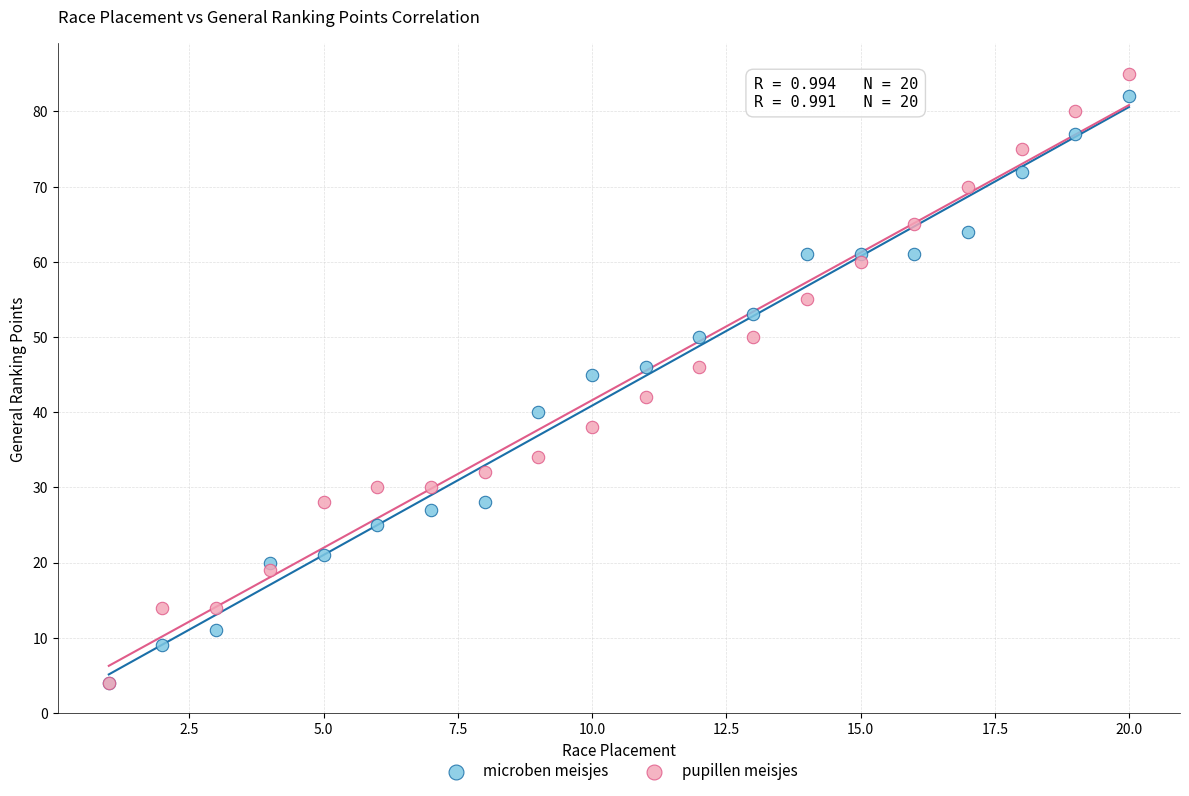

In the microben meisjes series, what Y value is closest to 43?

45